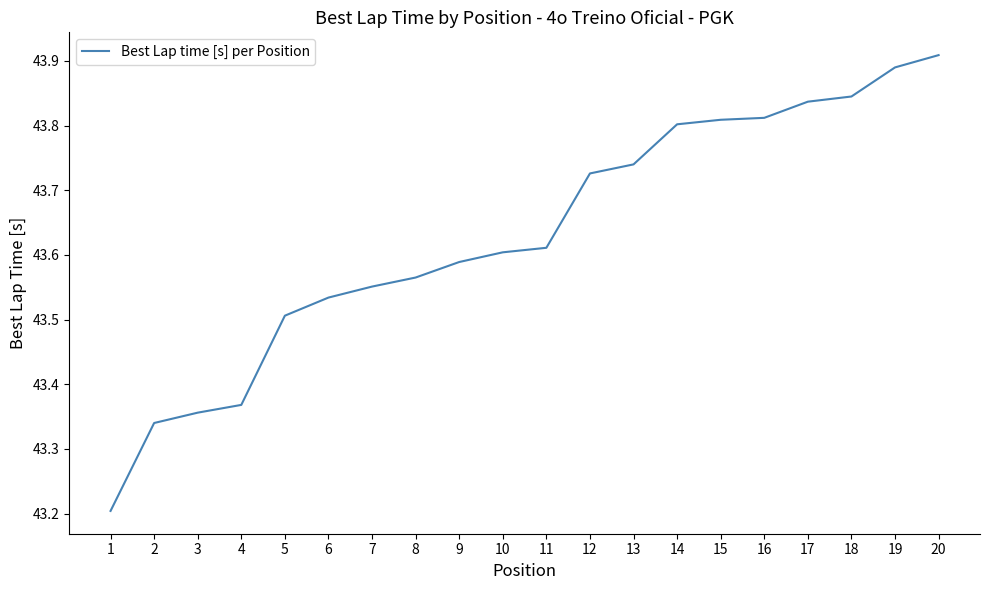

At which category does the chart reach its peak across all series?

20